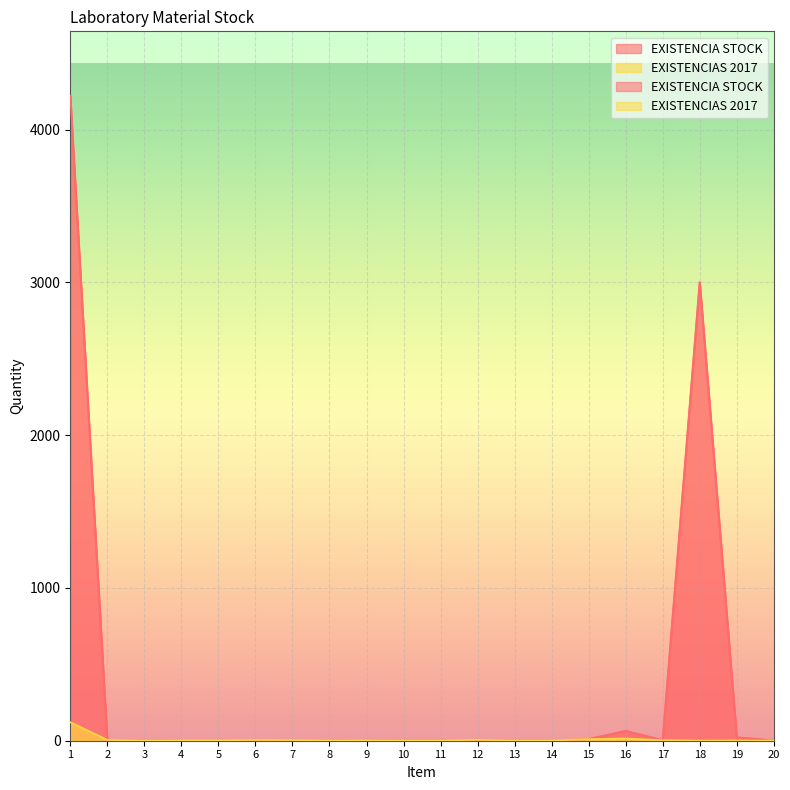

At which label is EXISTENCIA STOCK closest to 2110?

18